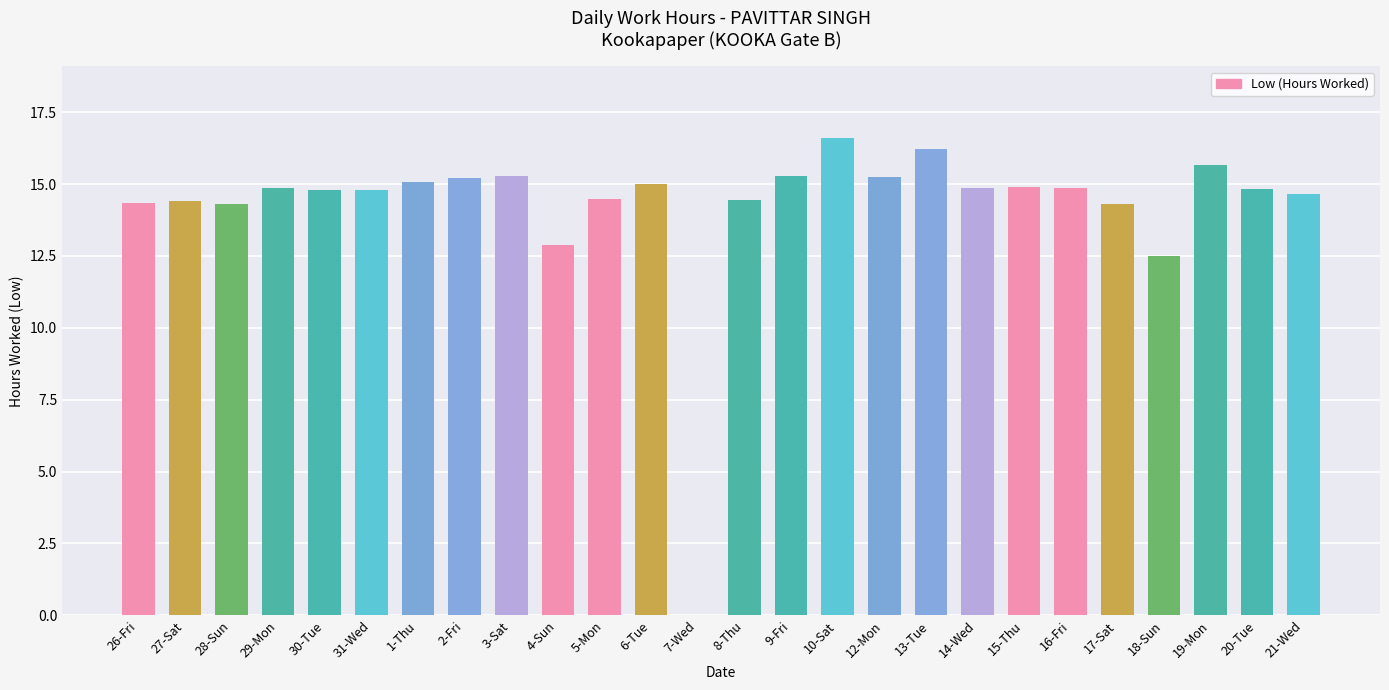

Count the number of categories in the chart.

26